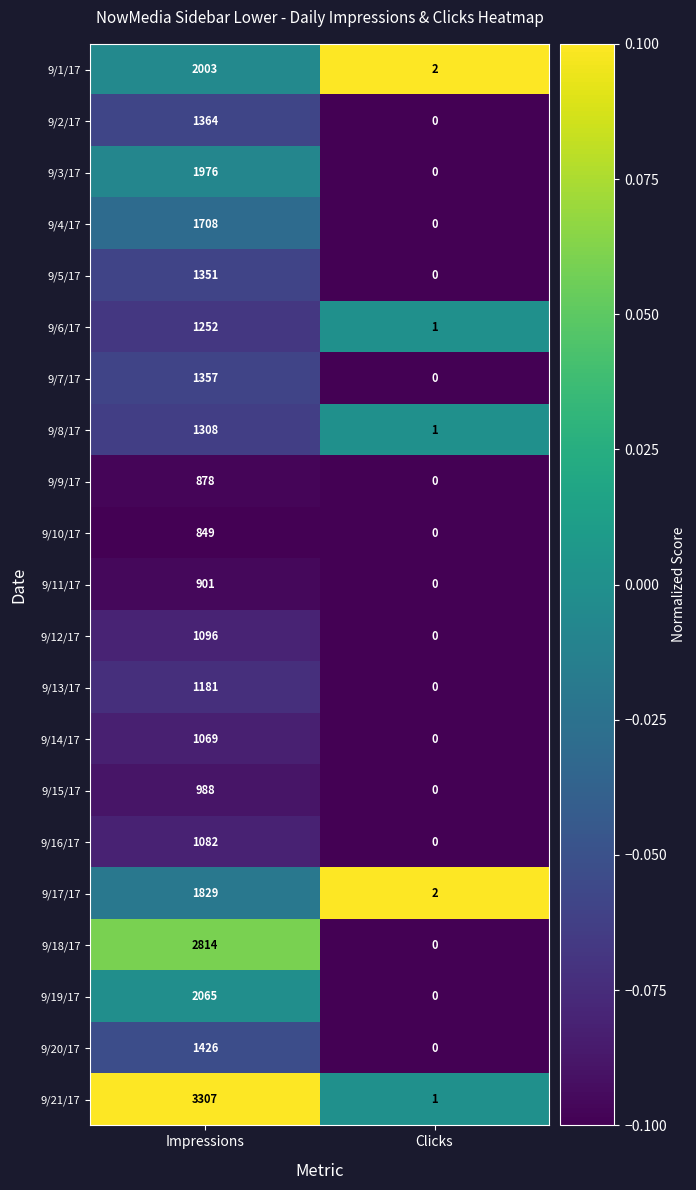

Which series has the largest total across all categories?

9/21/17